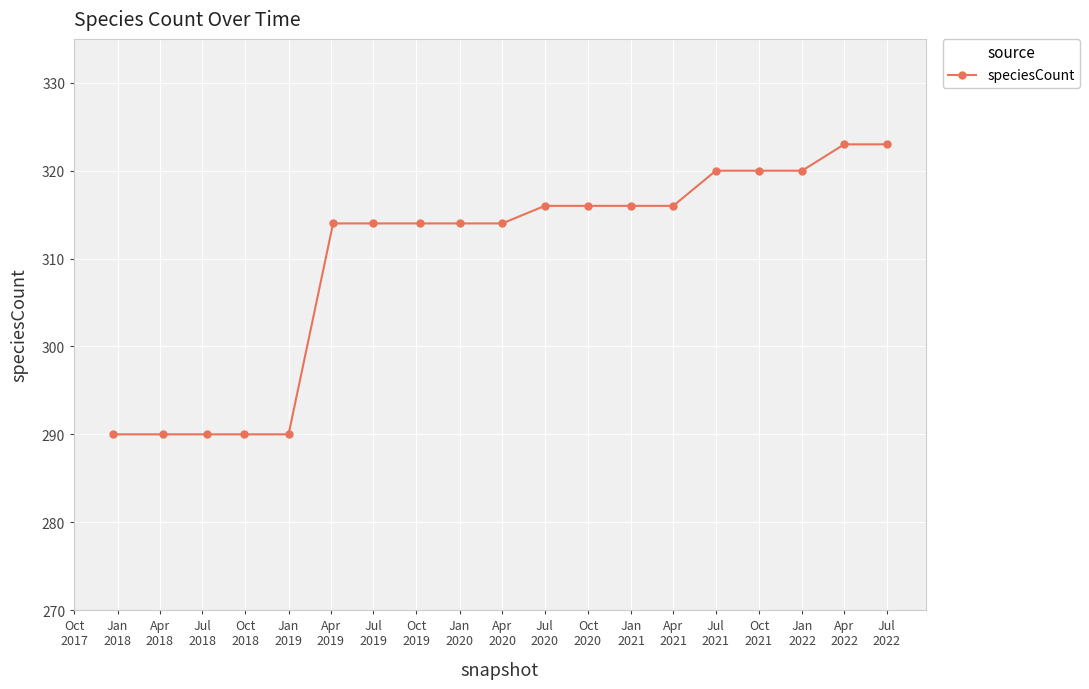

What is the sum of all values?

5890